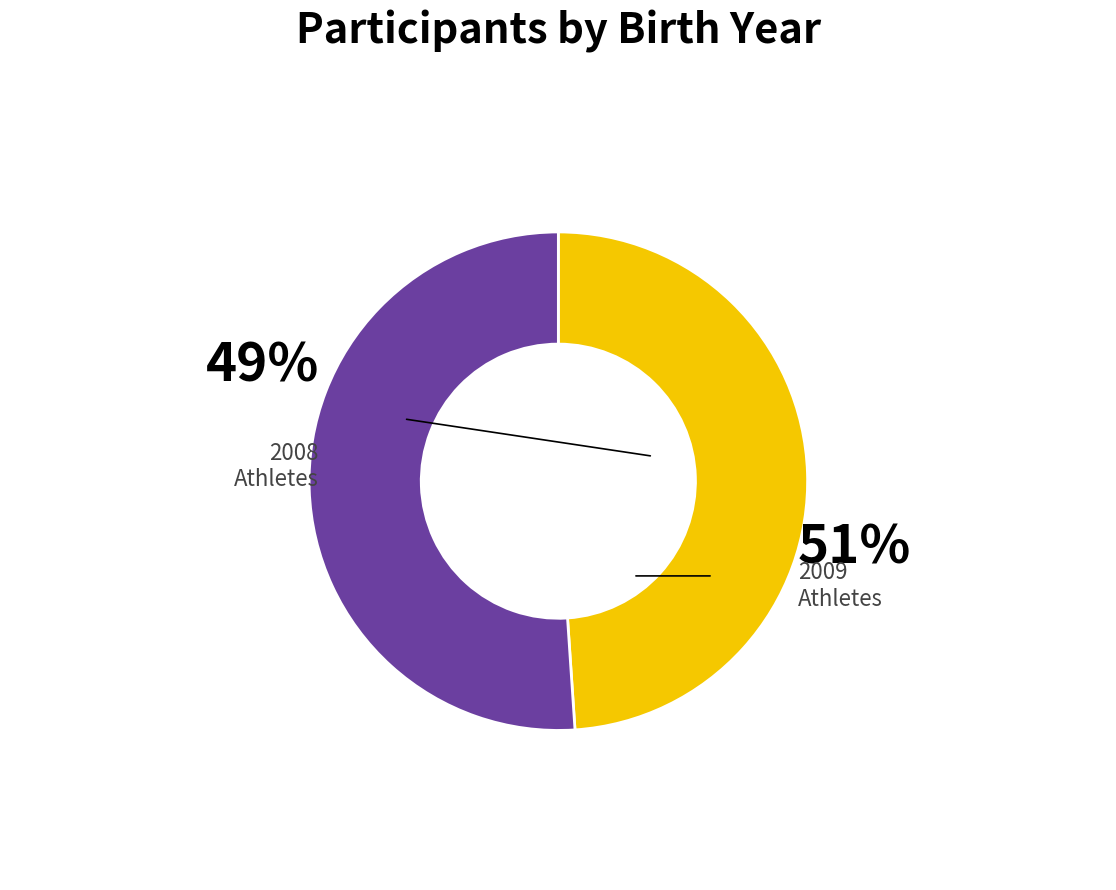

True or false: 2009 accounts for 59% of the total.

False